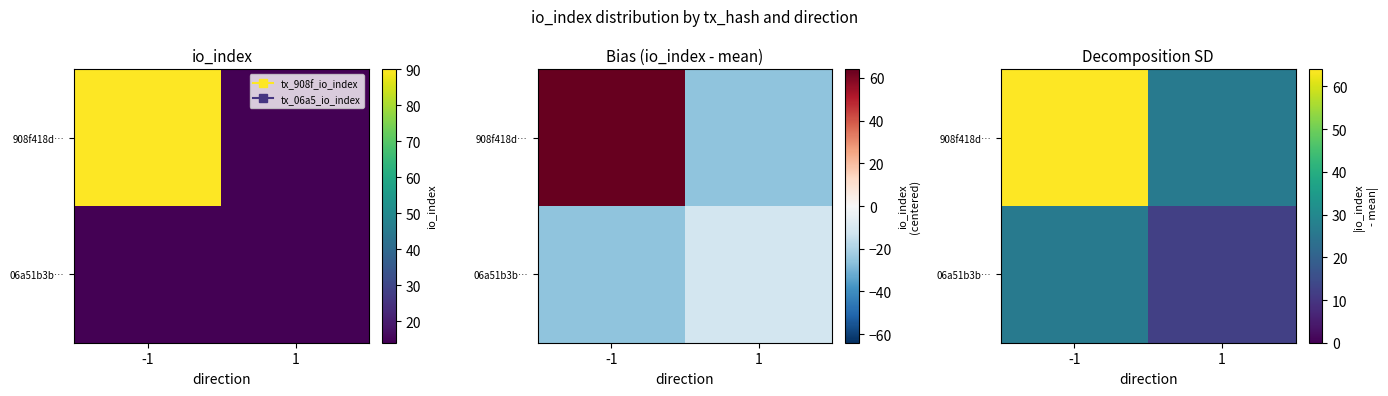

What is the average value of the 06a51b3b… series?

19